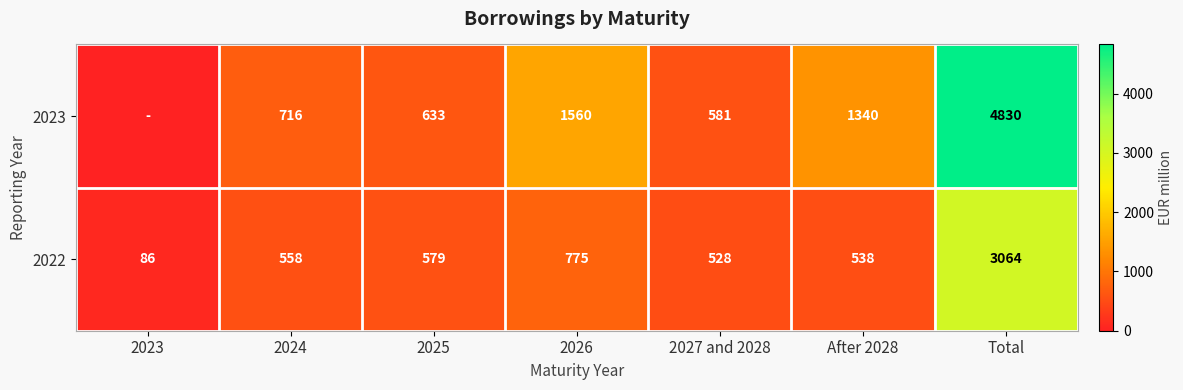

Which has a higher value, 2024 or Total?

Total